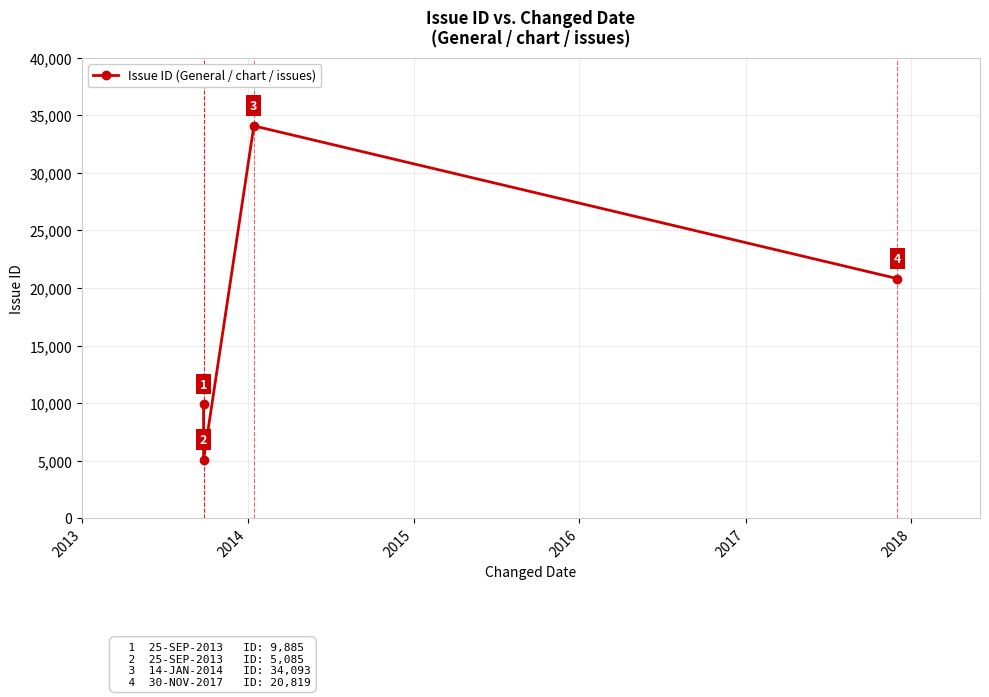

What is the difference between the maximum and minimum values?

29008